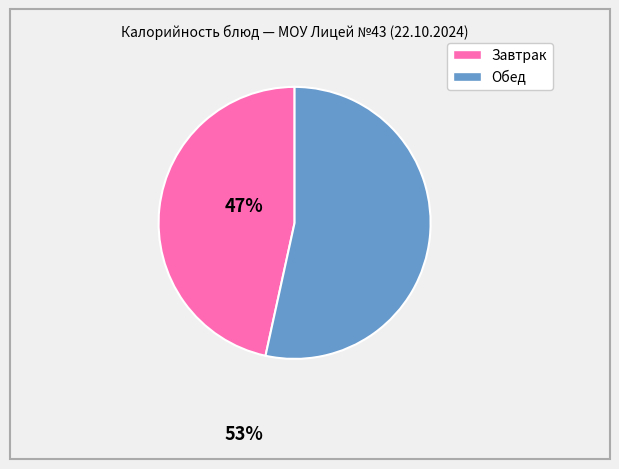

Does Завтрак represent more than half of the total?

No